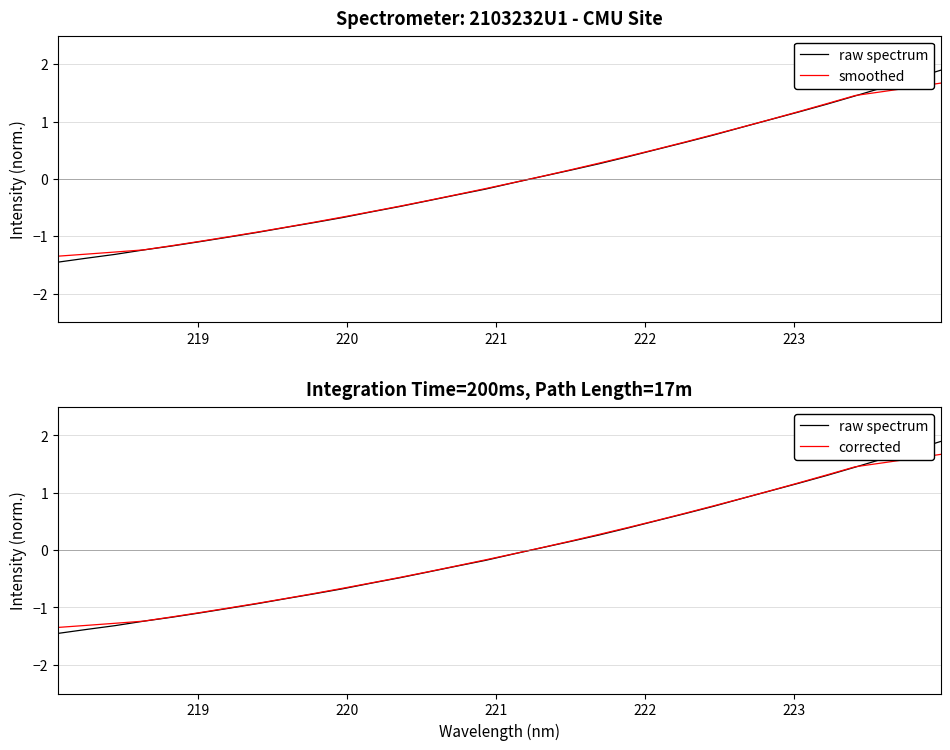

Reading right to left, list all the values displayed in this chart.

raw spectrum: 1.9	1.7	1.6	1.4	1.3	1.2	1.0	0.9	0.8	0.6	0.5	0.4	0.3	0.2	0.0	-0.1	-0.2	-0.3	-0.4	-0.5	-0.6	-0.7	-0.8	-0.8	-0.9	-1.0	-1.1	-1.2	-1.2	-1.3	-1.4	-1.5
smoothed: 1.7	1.6	1.5	1.5	1.3	1.2	1.0	0.9	0.8	0.6	0.5	0.4	0.3	0.2	0.0	-0.1	-0.2	-0.3	-0.4	-0.5	-0.6	-0.7	-0.8	-0.8	-0.9	-1.0	-1.1	-1.2	-1.2	-1.3	-1.3	-1.3
corrected: 1.7	1.6	1.5	1.5	1.3	1.2	1.0	0.9	0.8	0.6	0.5	0.4	0.3	0.2	0.0	-0.1	-0.2	-0.3	-0.4	-0.5	-0.6	-0.7	-0.8	-0.8	-0.9	-1.0	-1.1	-1.2	-1.2	-1.3	-1.3	-1.3